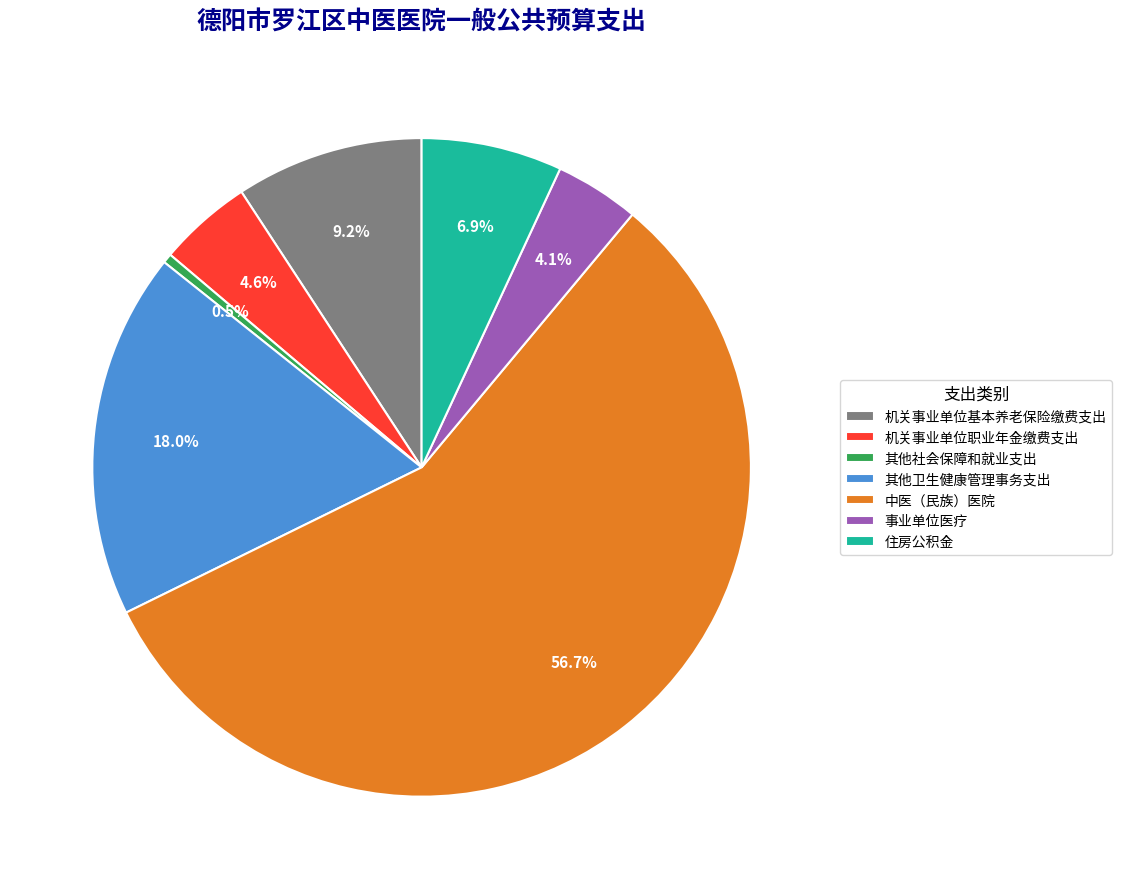

The 住房公积金 slice represents 18% of the pie. True or false?

False